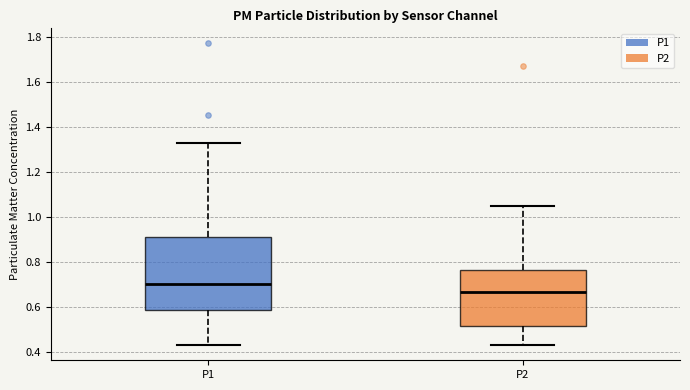

Reading left to right, read every box against the y-axis: the position of its median line, the range the box covers, and the ends of its whiskers. The values are not printed on the chart, so give them approximately, as read against the axis.

P1: median 0.70, box 0.58 to 0.92, whiskers 0.44 to 1.34
P2: median 0.66, box 0.52 to 0.76, whiskers 0.44 to 1.06